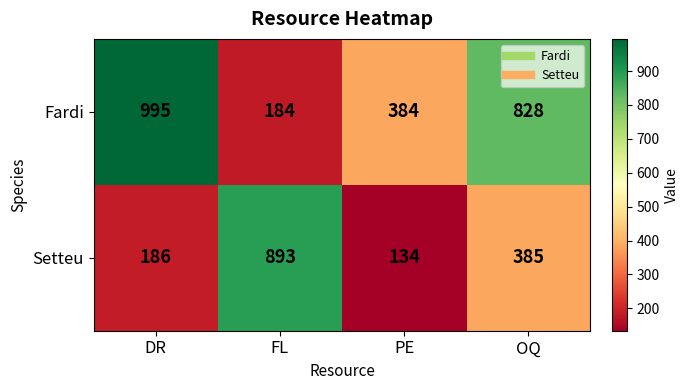

The value of Setteu at PE is 134. True or false?

True